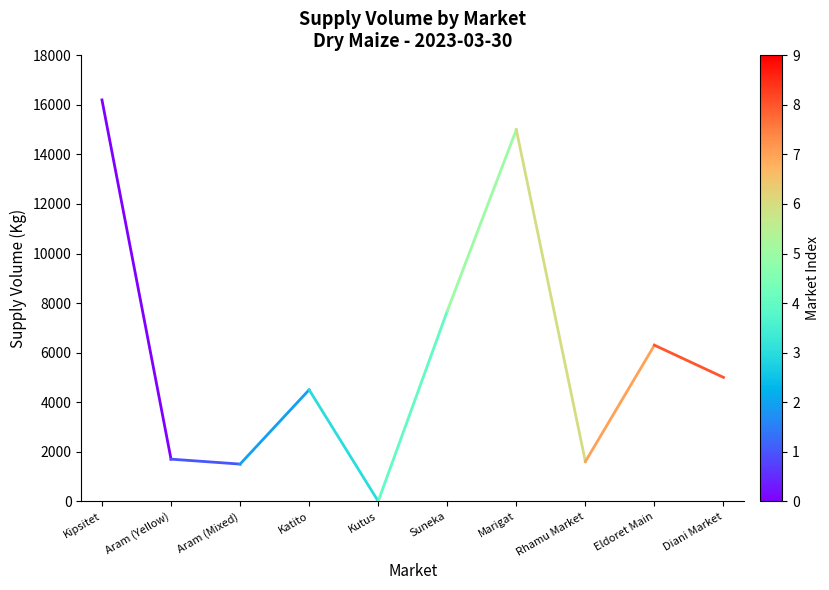

Which category has the lowest value across all series?

Kutus